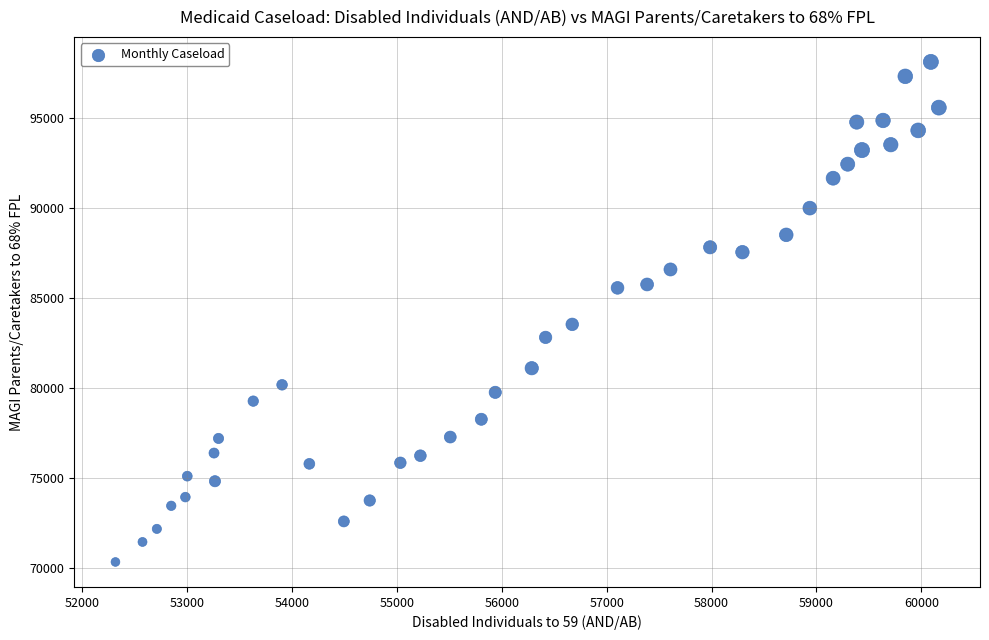

What Y value in the scatter plot is closest to 84238?

83547